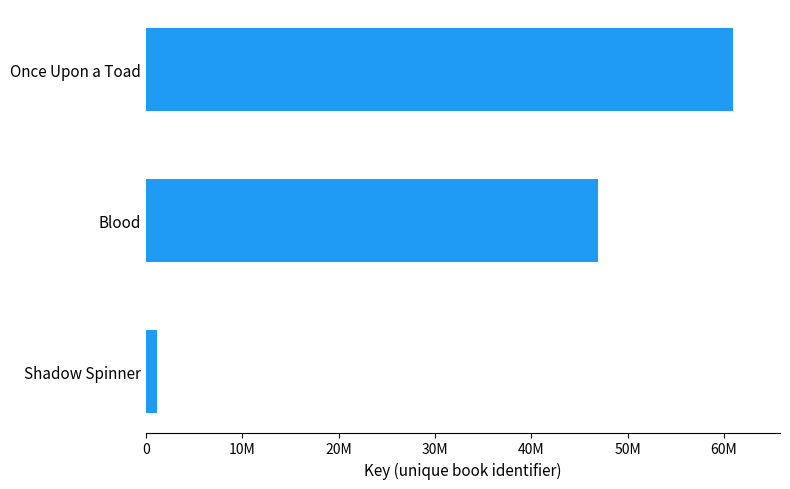

At which label is the value closest to 31039876?

Blood